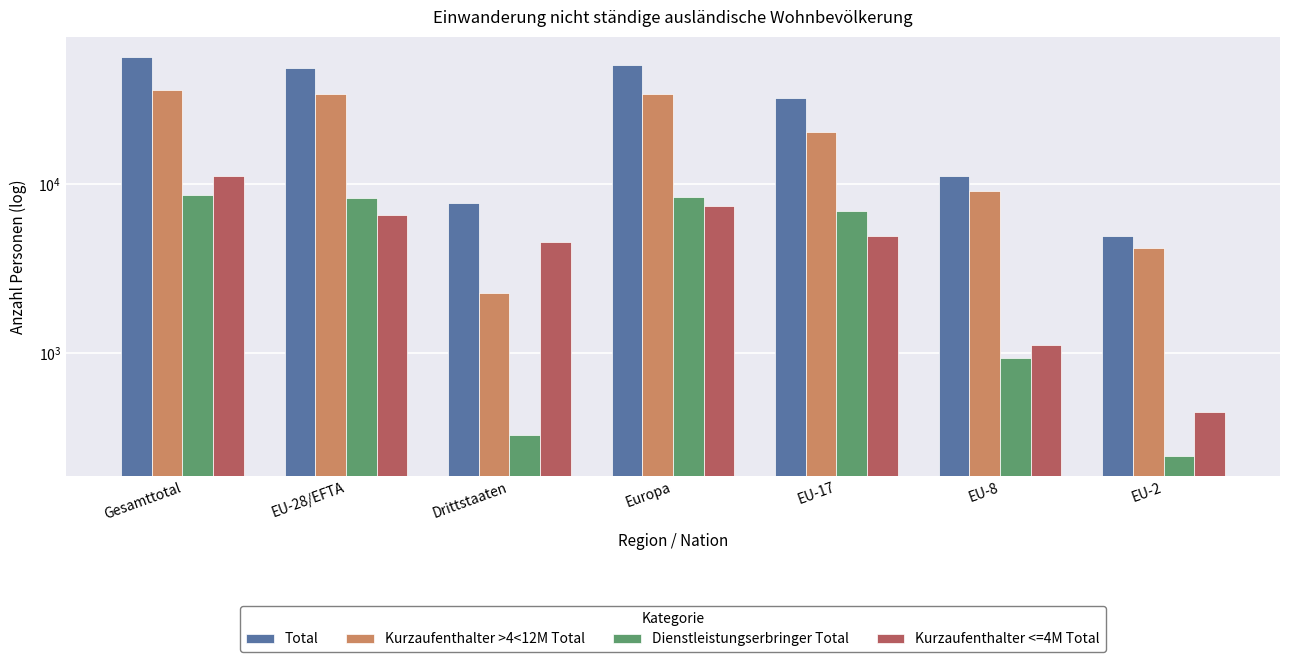

What is the difference between the Kurzaufenthalter >4<12M Total values at Europa and EU-2?

29987